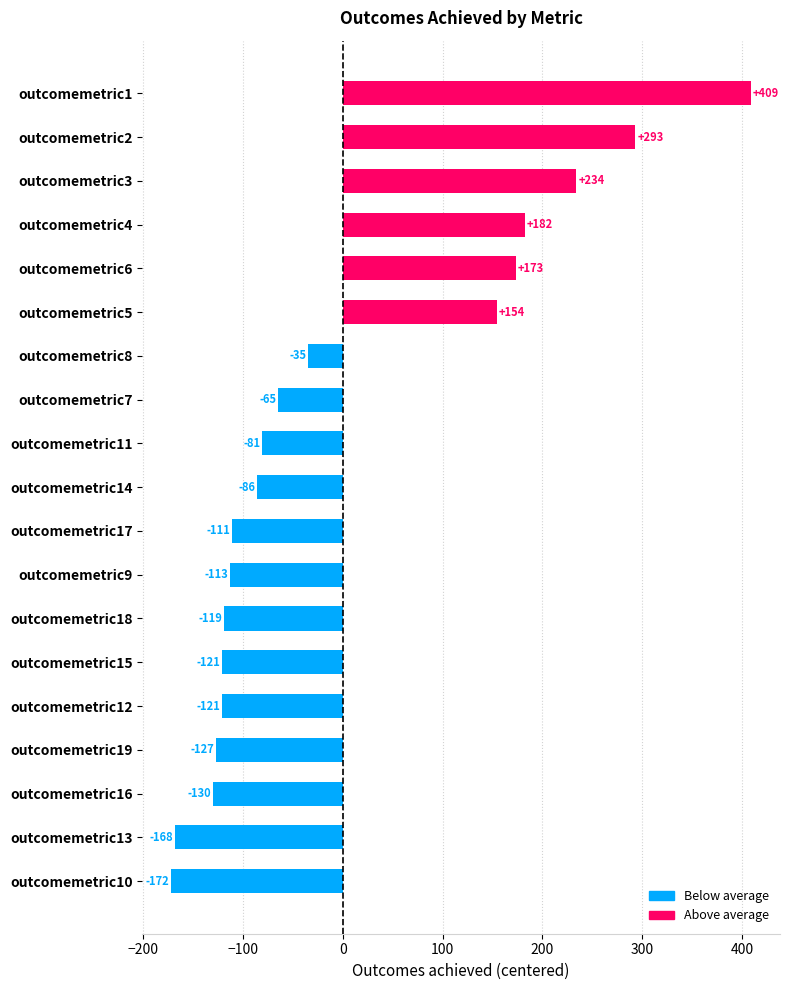

How many positive values are there?

6